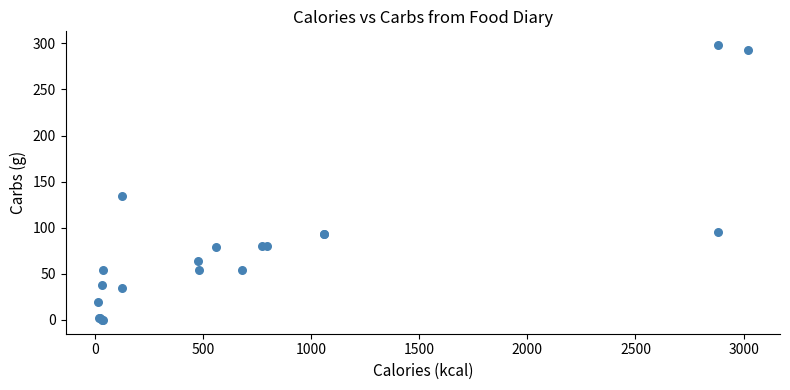

What Y value in the scatter plot is closest to 149?

134.0